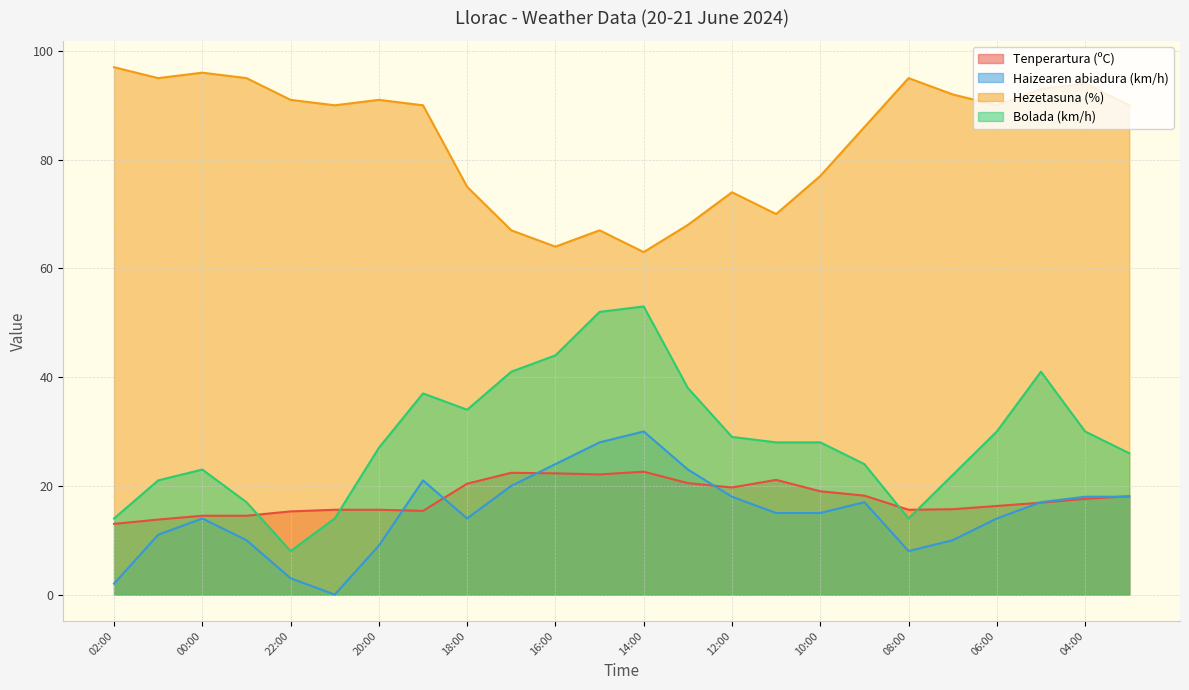

At which category does Tenperartura (ºC) reach its first local peak?

17:00